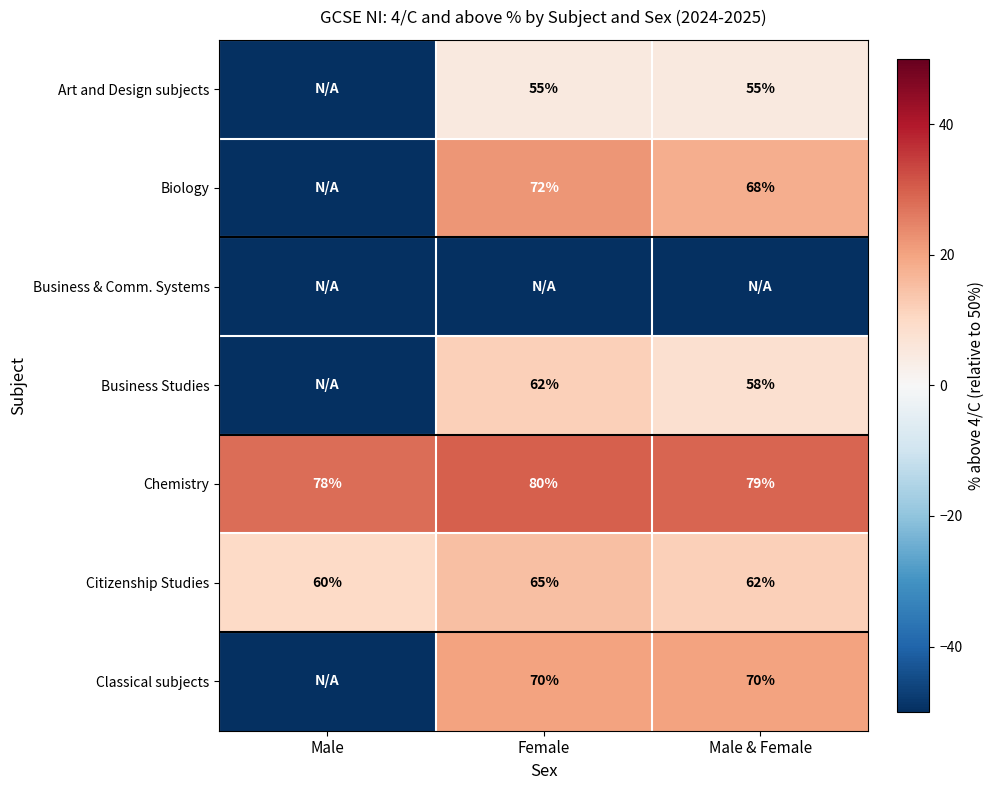

At which category is the sum across all series the highest?

Female